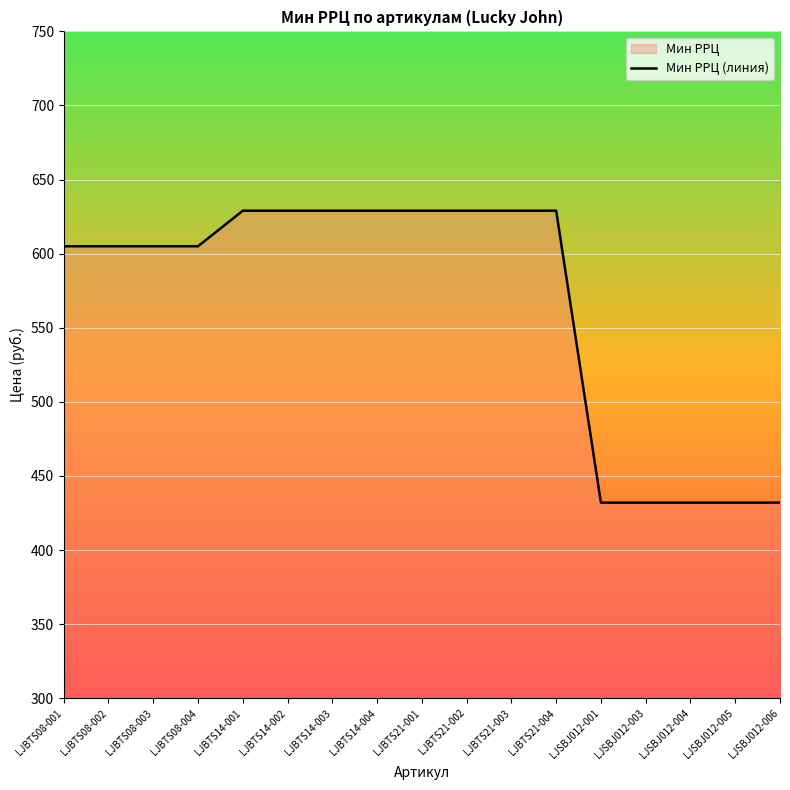

How many lines are shown in the chart?

1